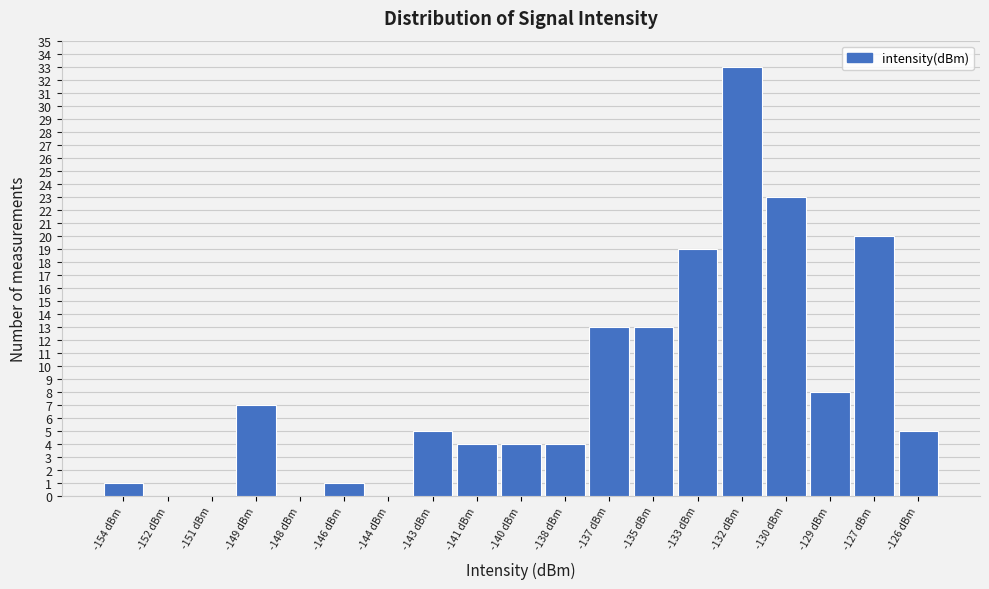

Reading left to right, extract all data points from this chart.

-154 dBm=1	-152 dBm=0	-151 dBm=0	-149 dBm=7	-148 dBm=0	-146 dBm=1	-144 dBm=0	-143 dBm=5	-141 dBm=4	-140 dBm=4	-138 dBm=4	-137 dBm=13	-135 dBm=13	-133 dBm=19	-132 dBm=33	-130 dBm=23	-129 dBm=8	-127 dBm=20	-126 dBm=5